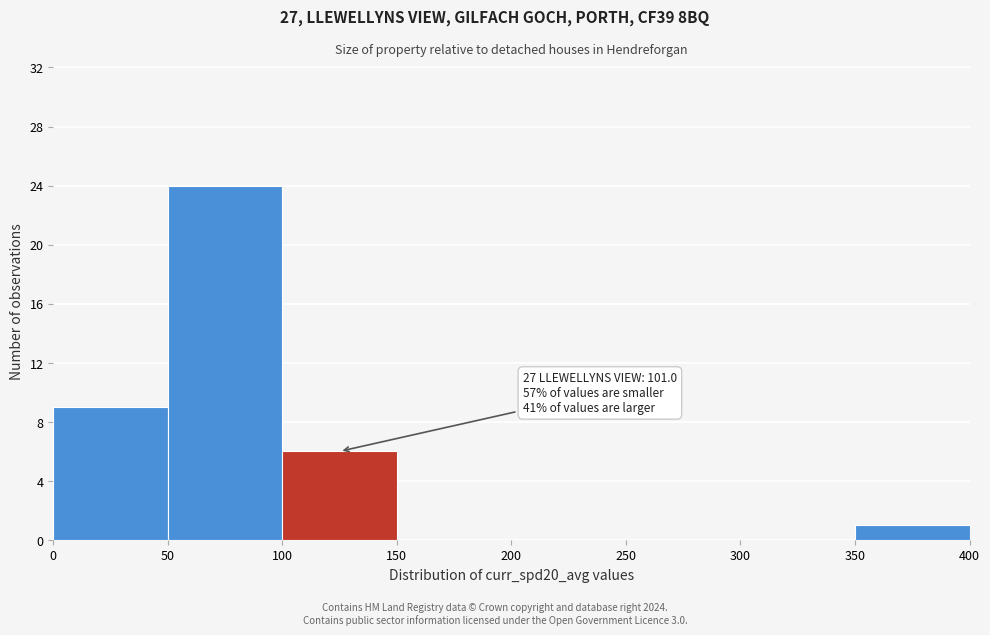

Over which range of the x-axis is the bar tallest?

50 to 100